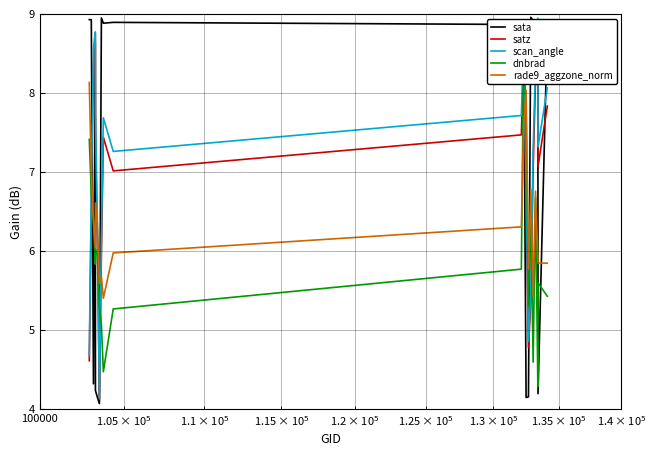

What is the lowest value of the sata series?

4.1